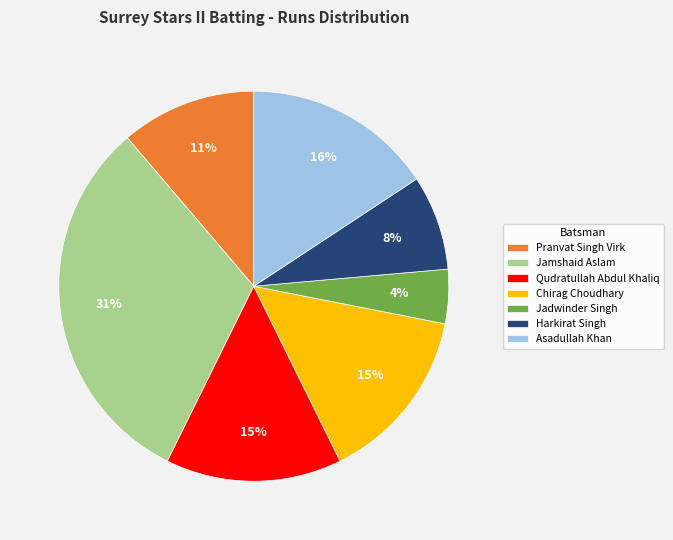

Is there any slice that represents more than half of the pie?

No